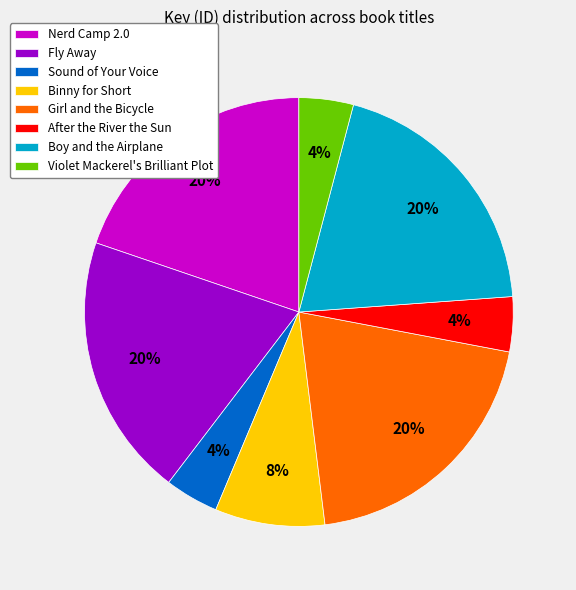

Approximately how many times larger is the value at After the River the Sun compared to Sound of Your Voice?

1.0